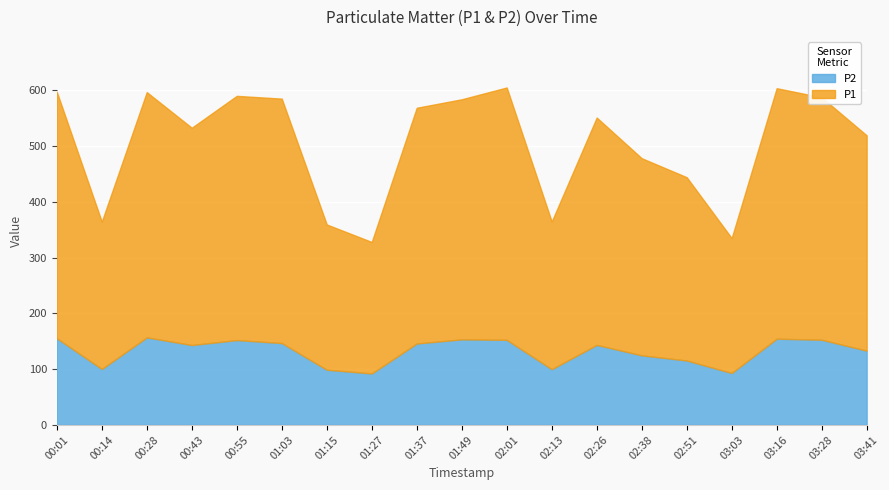

True or false: P1 has a value of 149.7 at 00:43.

False